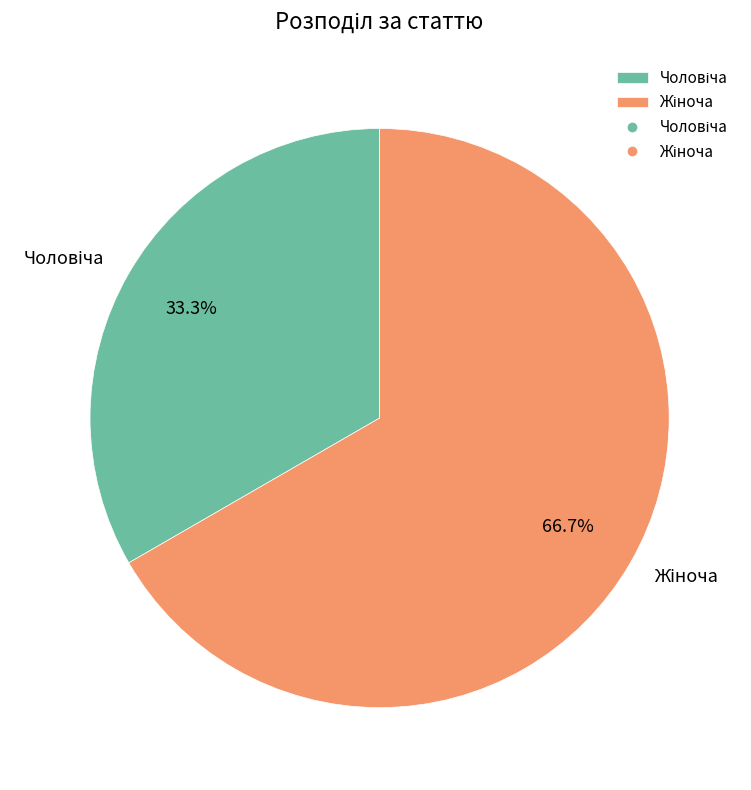

How many slices are in this pie chart?

2